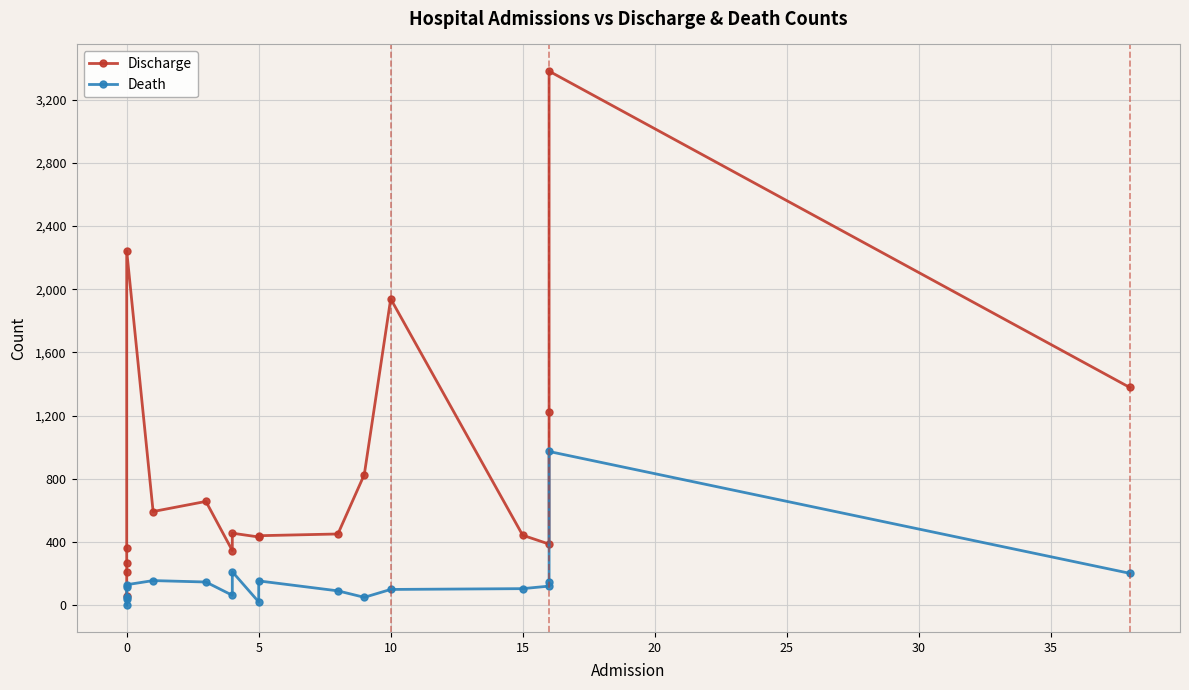

Reading right to left, what are all the values shown in this chart?

Discharge: 1378	3380	1221	387	443	1939	827	451	440	432	456	346	657	593	2242	364	269	208	59
Death: 202	973	145	121	105	100	50	91	154	21	212	63	147	156	130	115	51	40	0